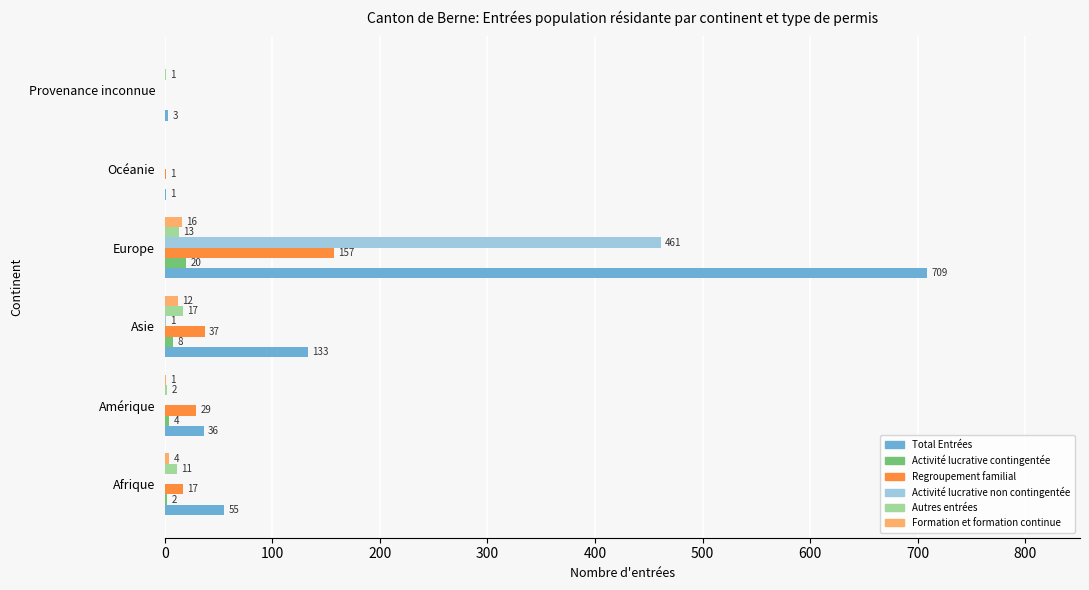

At which category is the sum across all series the highest?

Europe